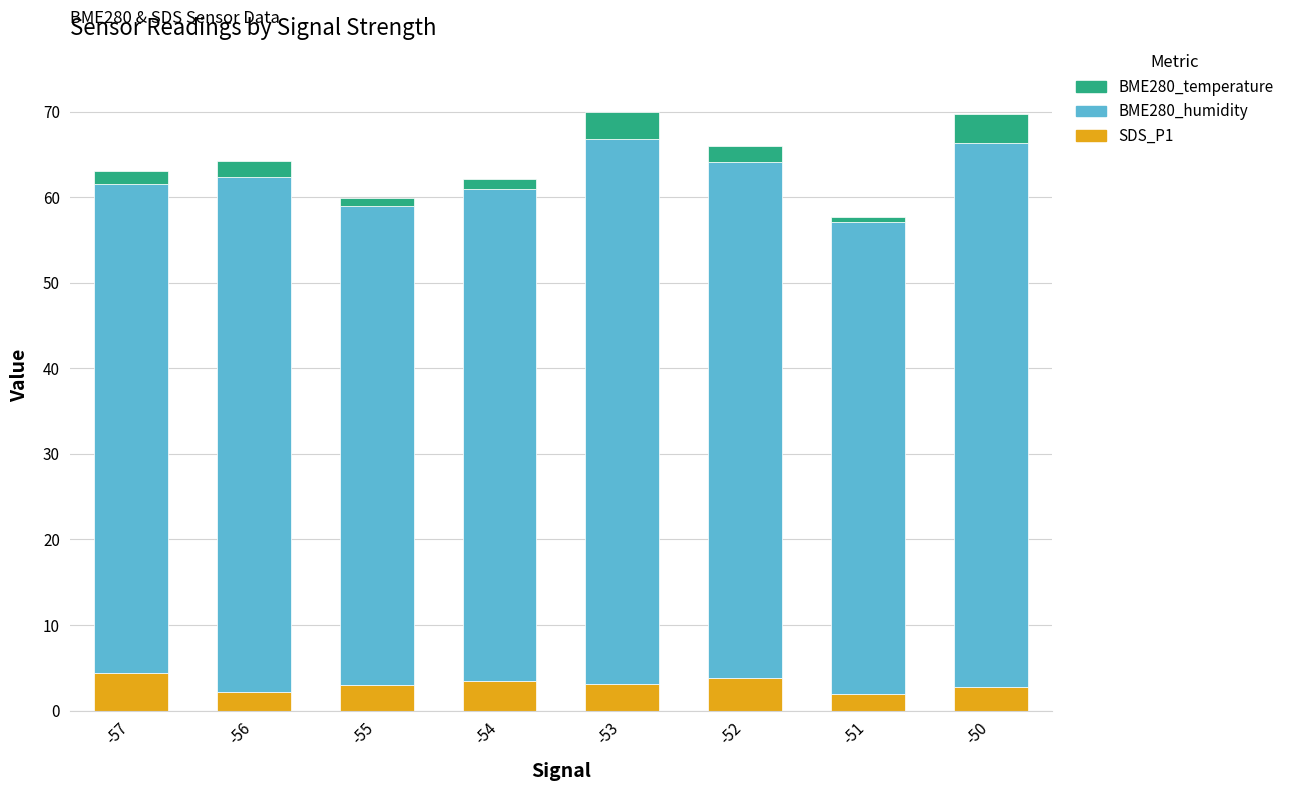

What is the sum of all SDS_P1 values?

24.7